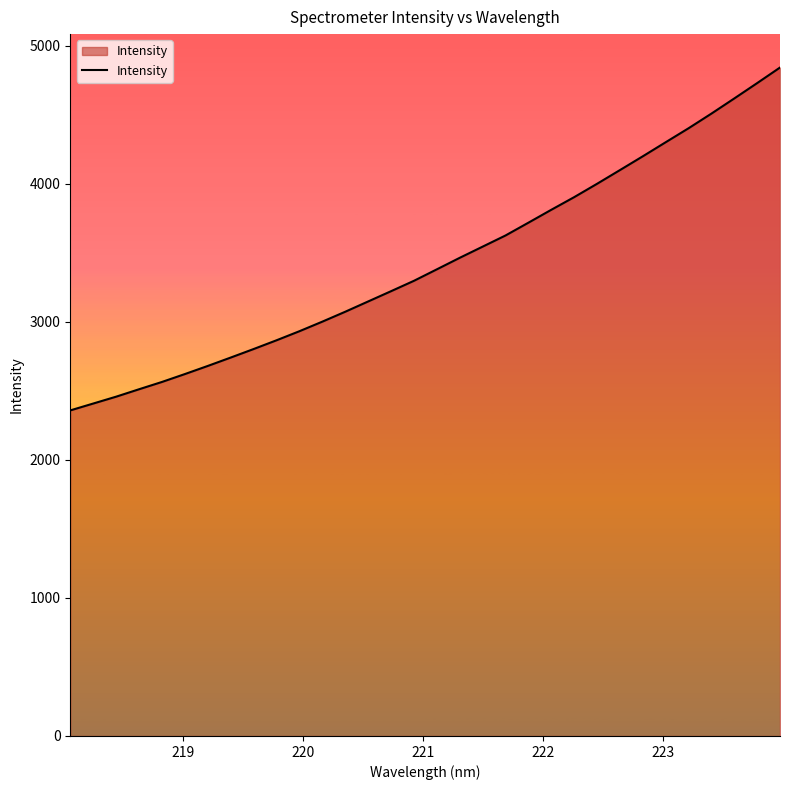

What is the maximum value shown in the chart?

4843.8